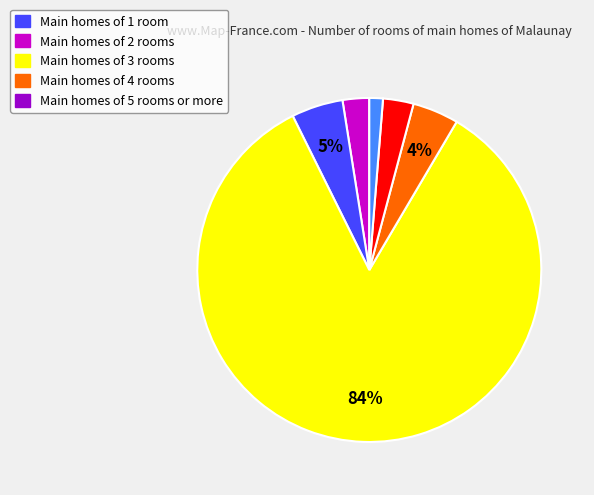

How many segments does this pie chart have?

6